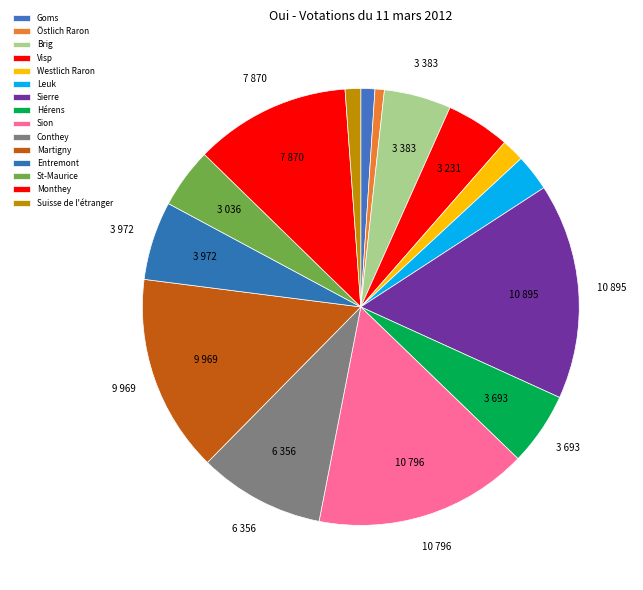

How many slices are in this pie chart?

15